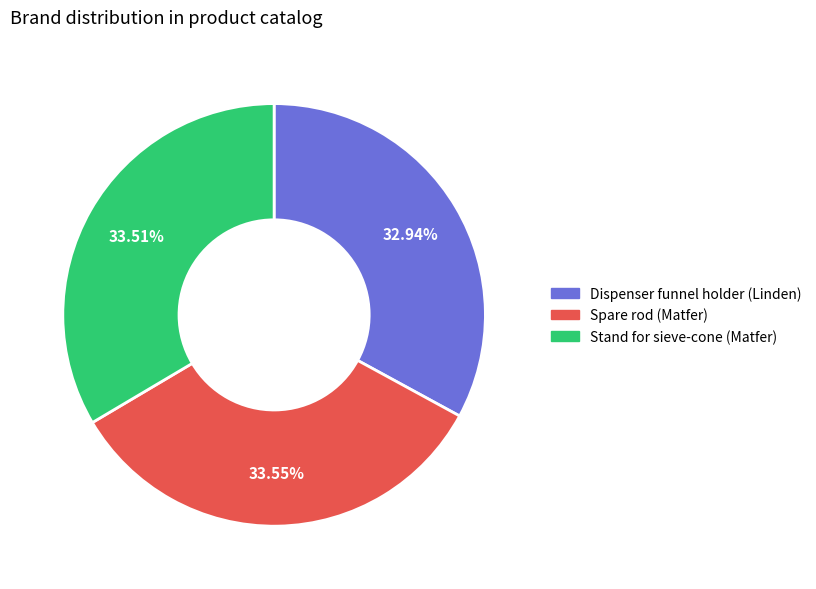

Is there a majority slice in this chart?

No